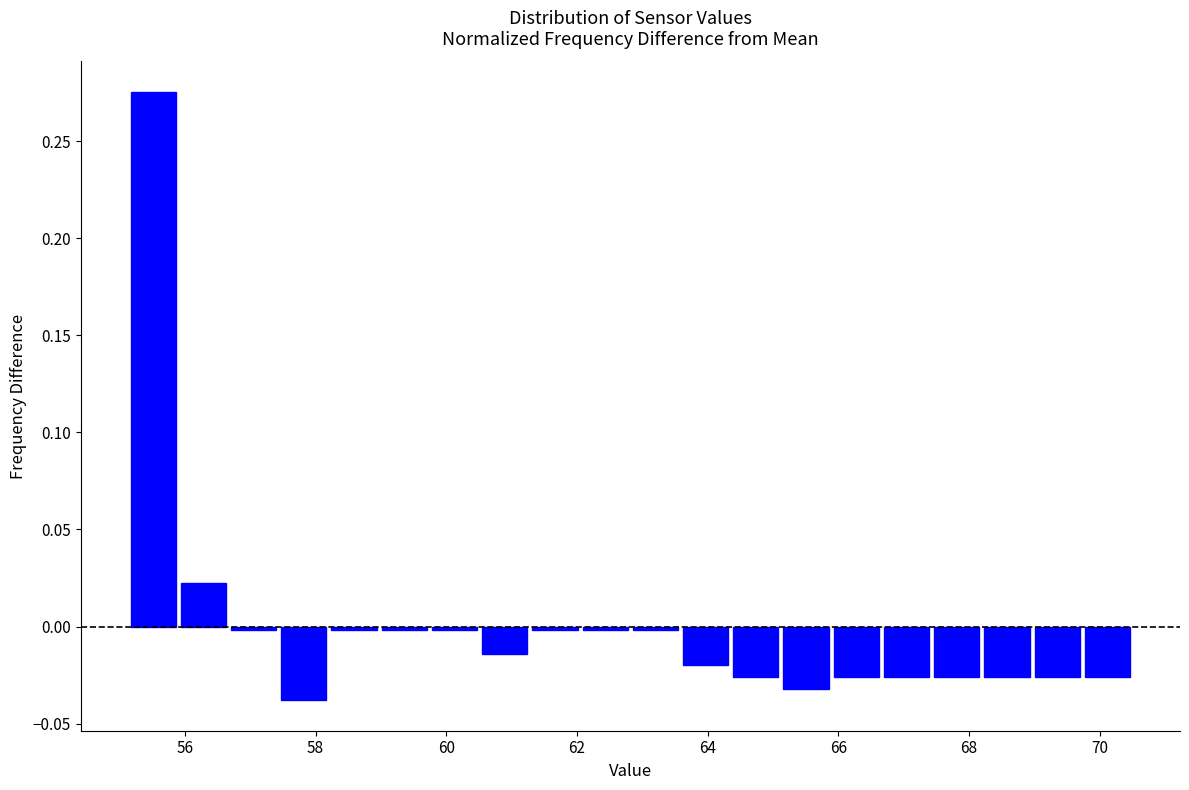

Read against the x-axis, roughly where is the centre of the tallest bar?

55.6